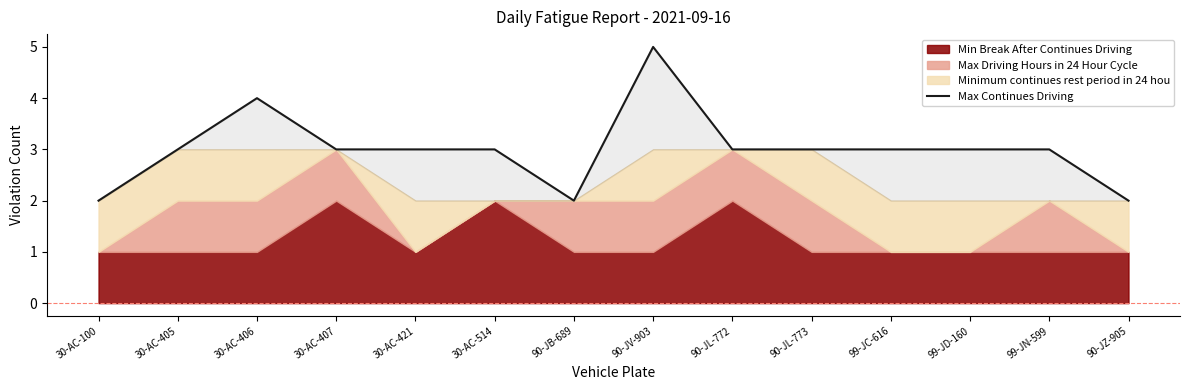

List the labels in order of value, smallest first.

30-AC-100, 90-JB-689, 90-JZ-905, 30-AC-405, 30-AC-407, 30-AC-421, 30-AC-514, 90-JL-772, 90-JL-773, 99-JC-616, 99-JD-160, 99-JN-599, 30-AC-406, 90-JV-903